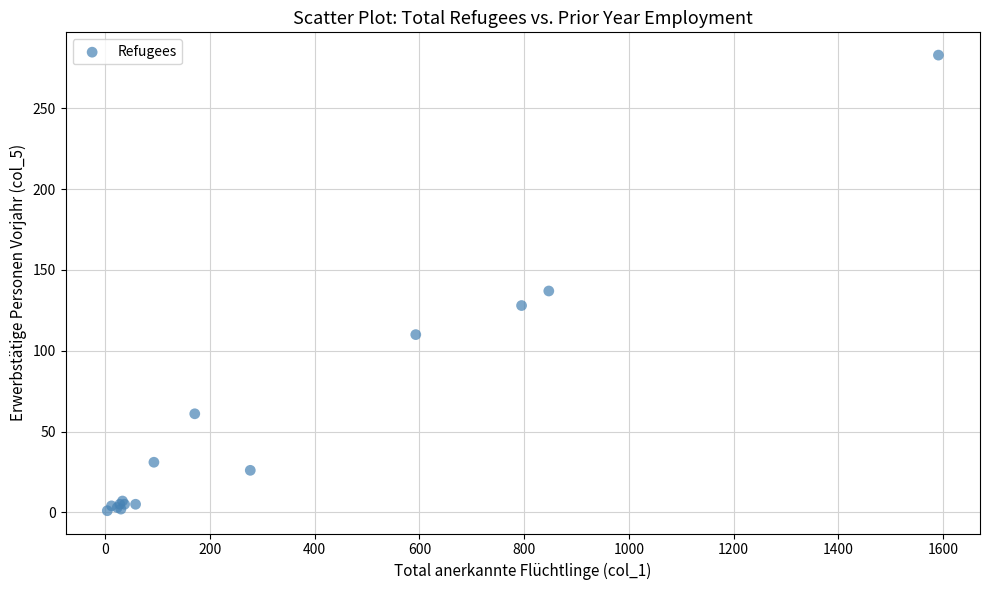

What Y value in the scatter plot is closest to 142?

137